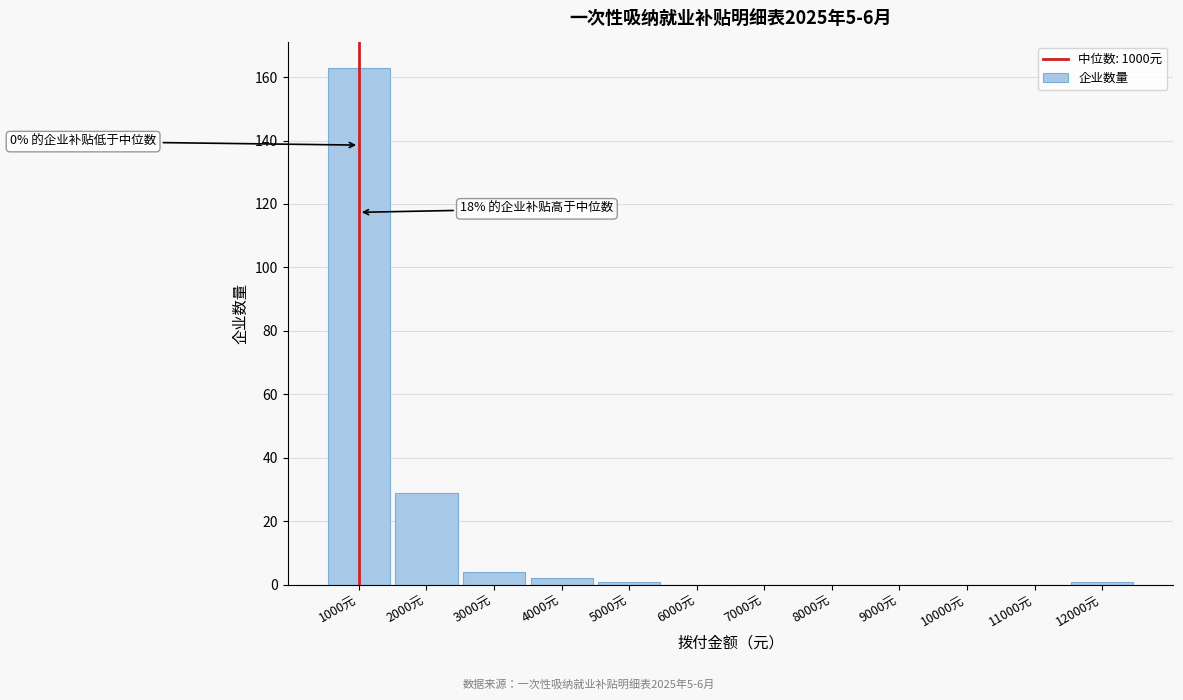

Over which range of the x-axis is the bar tallest?

500 to 1500